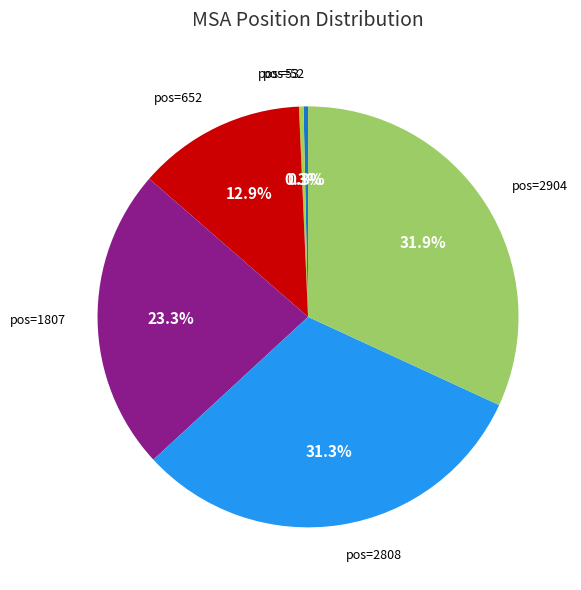

Is there a majority slice in this chart?

No